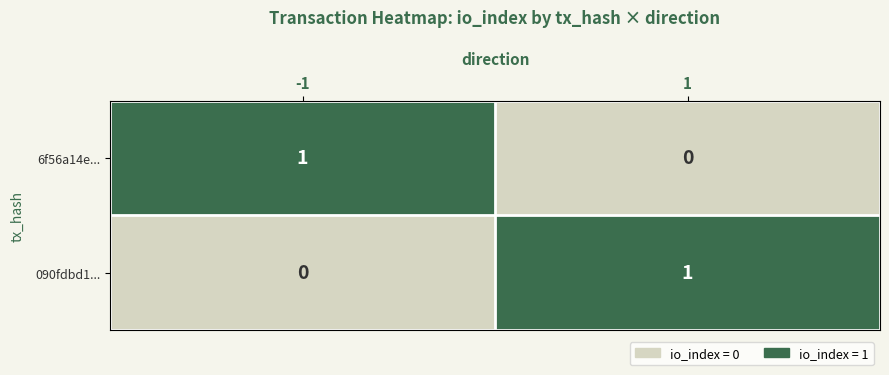

Rank the series at -1 from highest to lowest value.

6f56a14e..., 090fdbd1...